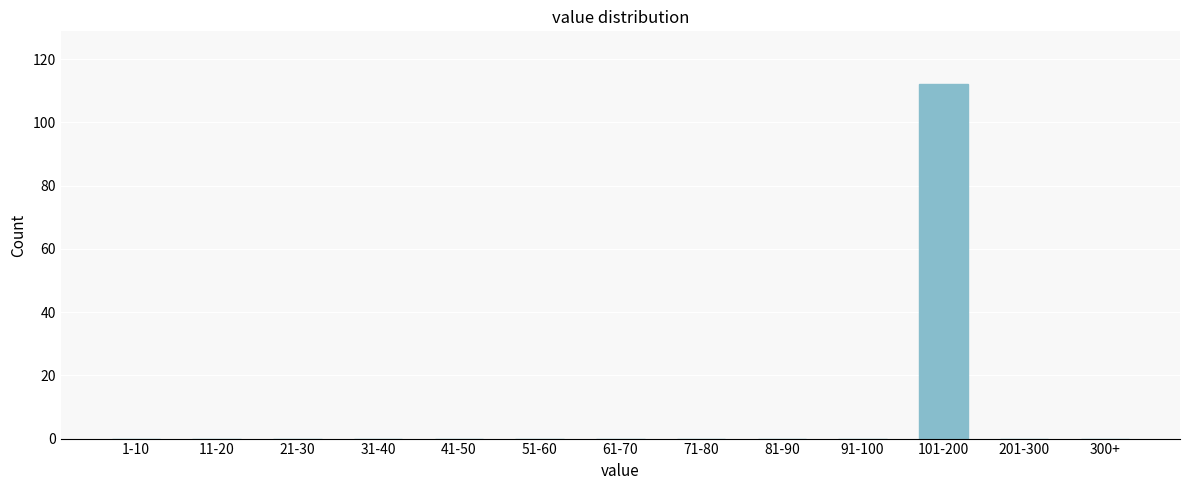

Reading left to right, extract all data points from this chart.

1-10=0	11-20=0	21-30=0	31-40=0	41-50=0	51-60=0	61-70=0	71-80=0	81-90=0	91-100=0	101-200=112	201-300=0	300+=0